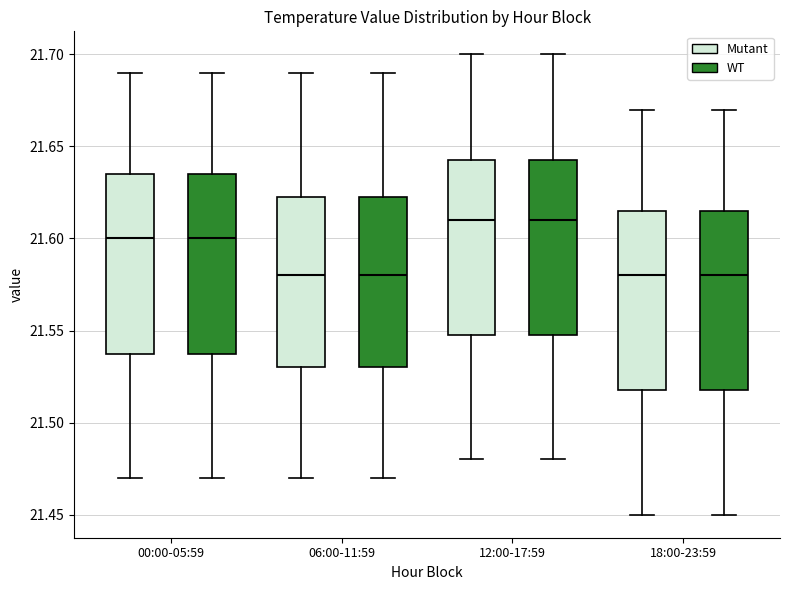

Reading left to right, read every box against the y-axis: the position of its median line, the range the box covers, and the ends of its whiskers. The values are not printed on the chart, so give them approximately, as read against the axis.

00:00-05:59 (Mutant): median 21.600, box 21.540 to 21.635, whiskers 21.470 to 21.690
00:00-05:59 (WT): median 21.600, box 21.540 to 21.635, whiskers 21.470 to 21.690
06:00-11:59 (Mutant): median 21.580, box 21.530 to 21.625, whiskers 21.470 to 21.690
06:00-11:59 (WT): median 21.580, box 21.530 to 21.625, whiskers 21.470 to 21.690
12:00-17:59 (Mutant): median 21.610, box 21.550 to 21.645, whiskers 21.480 to 21.700
12:00-17:59 (WT): median 21.610, box 21.550 to 21.645, whiskers 21.480 to 21.700
18:00-23:59 (Mutant): median 21.580, box 21.520 to 21.615, whiskers 21.450 to 21.670
18:00-23:59 (WT): median 21.580, box 21.520 to 21.615, whiskers 21.450 to 21.670